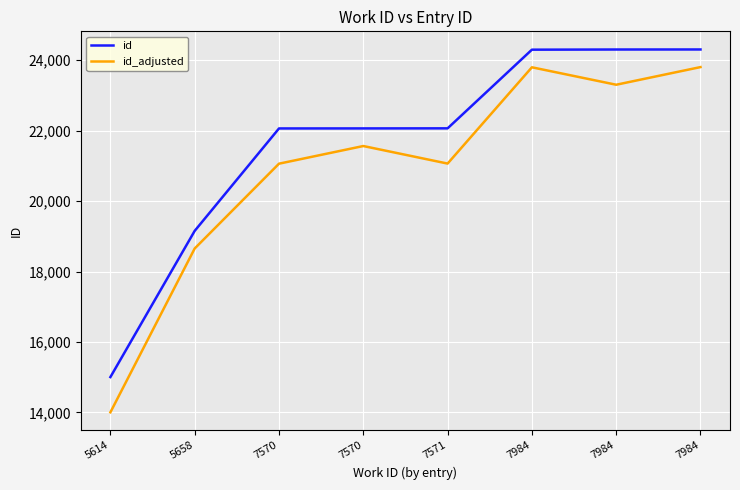

What are all the series names shown in the legend?

id, id_adjusted